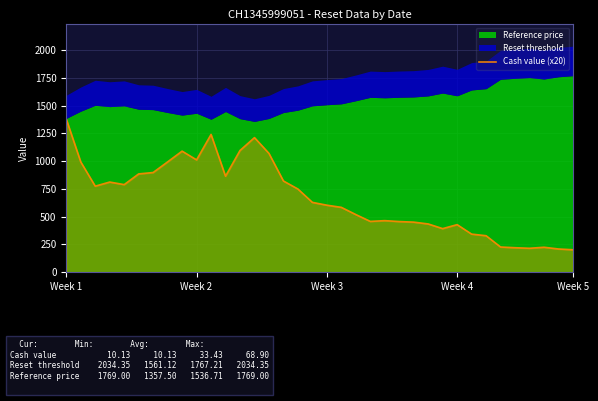

Which category has the highest value in the Cash value (x20) series?

Week 1